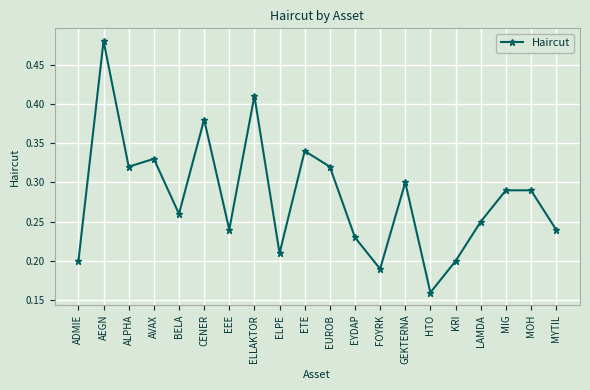

What is the sum of all values?

5.6